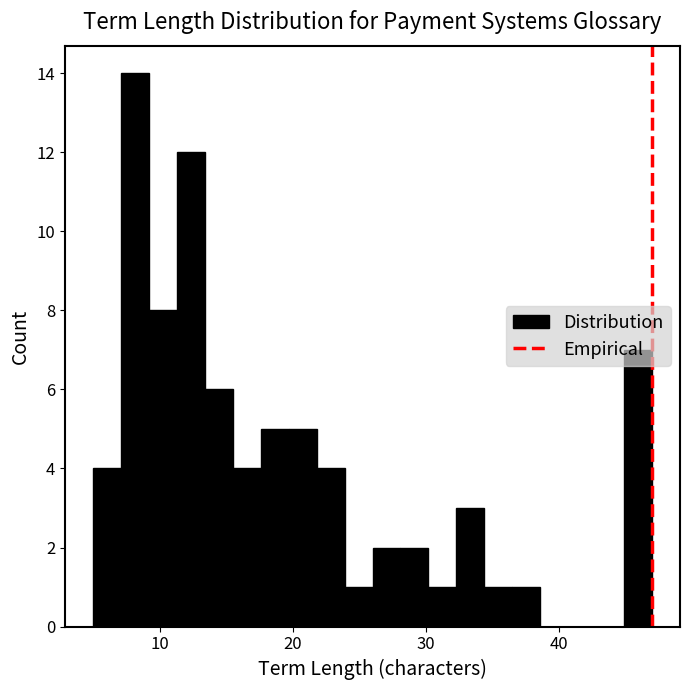

Read against the x-axis, roughly where is the centre of the tallest bar?

8